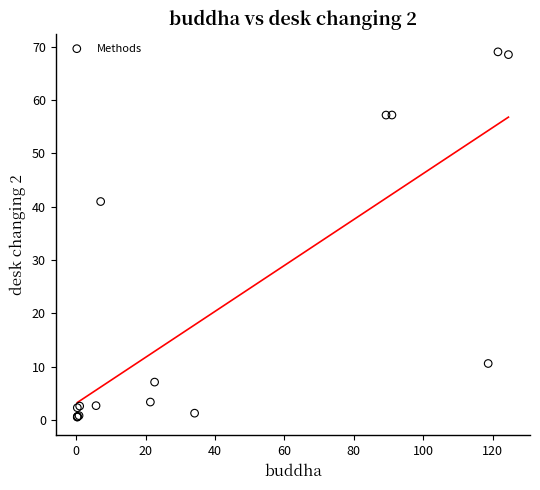

What Y value in the scatter plot is closest to 34?

41.0